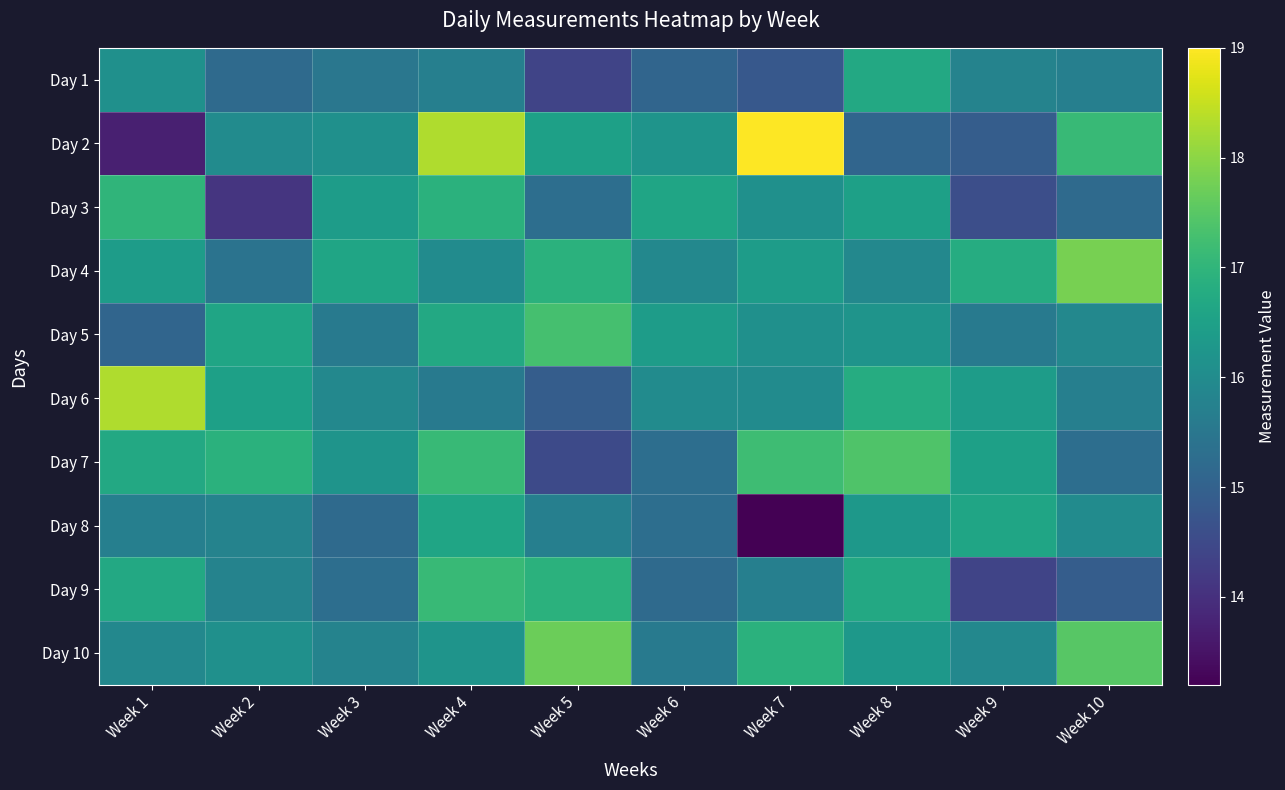

What is the total value across all series at Week 7?

161.4